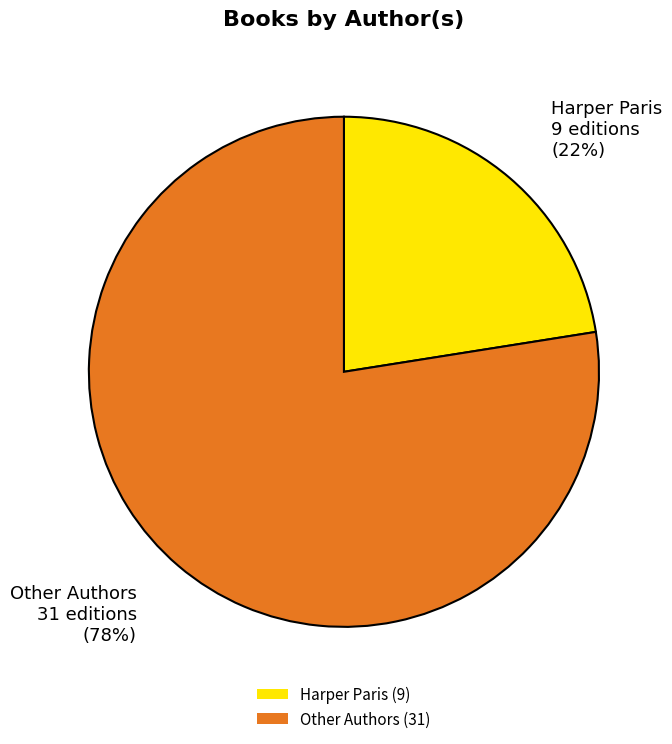

Which slice is the smallest?

Harper Paris (9)